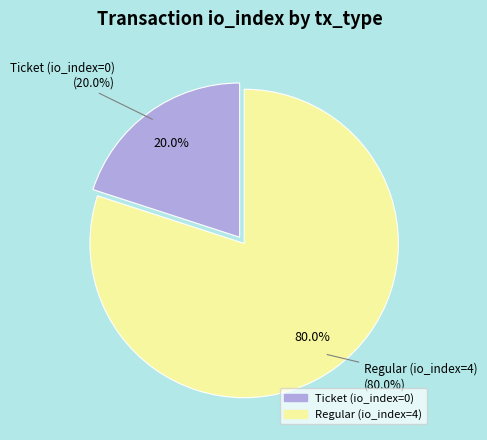

Which slice represents more than half of the pie?

Regular (io_index=4)